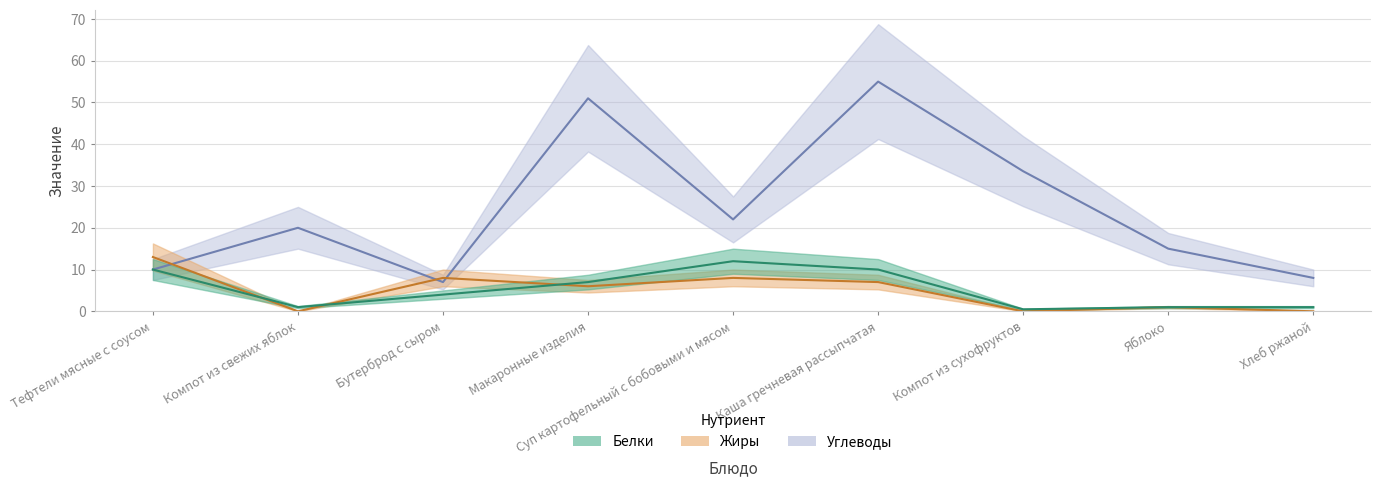

Reading left to right, what are all the values shown in this chart?

Белки: Тефтели мясные с соусом=10.0	Компот из свежих яблок=1.0	Бутерброд с сыром=4.0	Макаронные изделия=7.0	Суп картофельный с бобовыми и мясом=12.0	Каша гречневая рассыпчатая=10.0	Компот из сухофруктов=0.5	Яблоко=1.0	Хлеб ржаной=1.0
Жиры: Тефтели мясные с соусом=13.0	Компот из свежих яблок=0.0	Бутерброд с сыром=8.0	Макаронные изделия=6.0	Суп картофельный с бобовыми и мясом=8.0	Каша гречневая рассыпчатая=7.0	Компот из сухофруктов=0.0	Яблоко=1.0	Хлеб ржаной=0.0
Углеводы: Тефтели мясные с соусом=10.0	Компот из свежих яблок=20.0	Бутерброд с сыром=7.0	Макаронные изделия=51.0	Суп картофельный с бобовыми и мясом=22.0	Каша гречневая рассыпчатая=55.0	Компот из сухофруктов=33.5	Яблоко=15.0	Хлеб ржаной=8.0